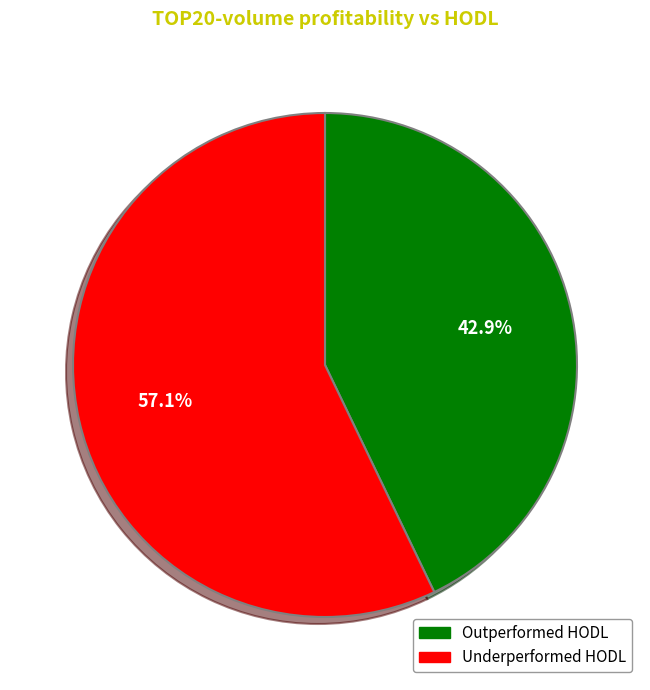

How much of the chart is everything except Underperformed HODL?

42.9%